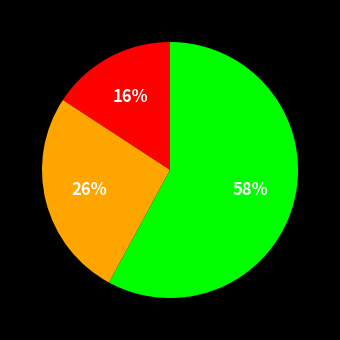

To the nearest percent, what is the average slice percentage?

33%